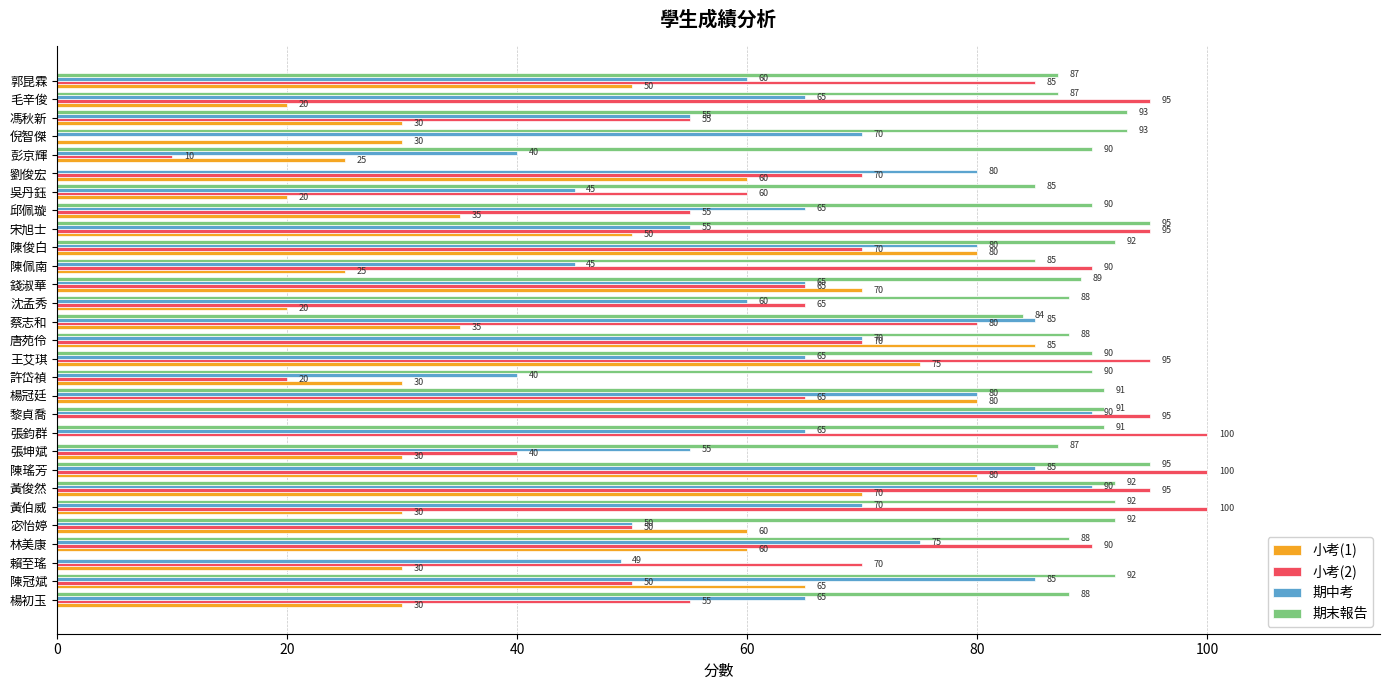

Which series has the largest total across all categories?

期末報告